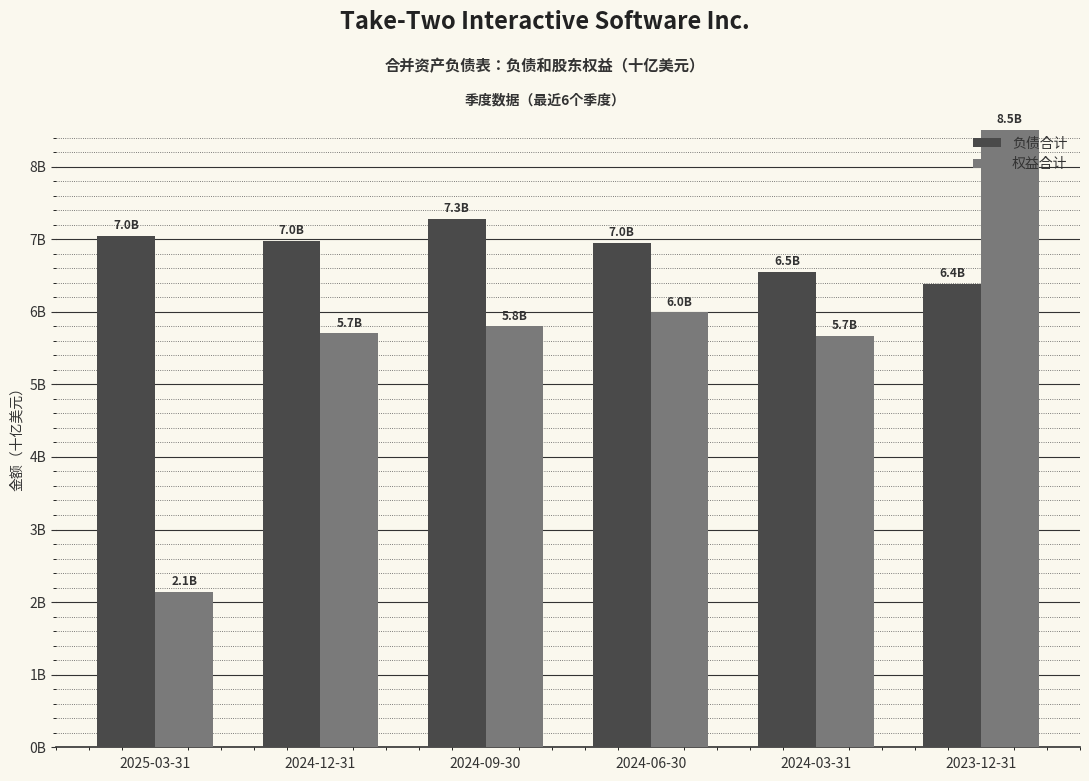

What position from the right is 2023-12-31?

1